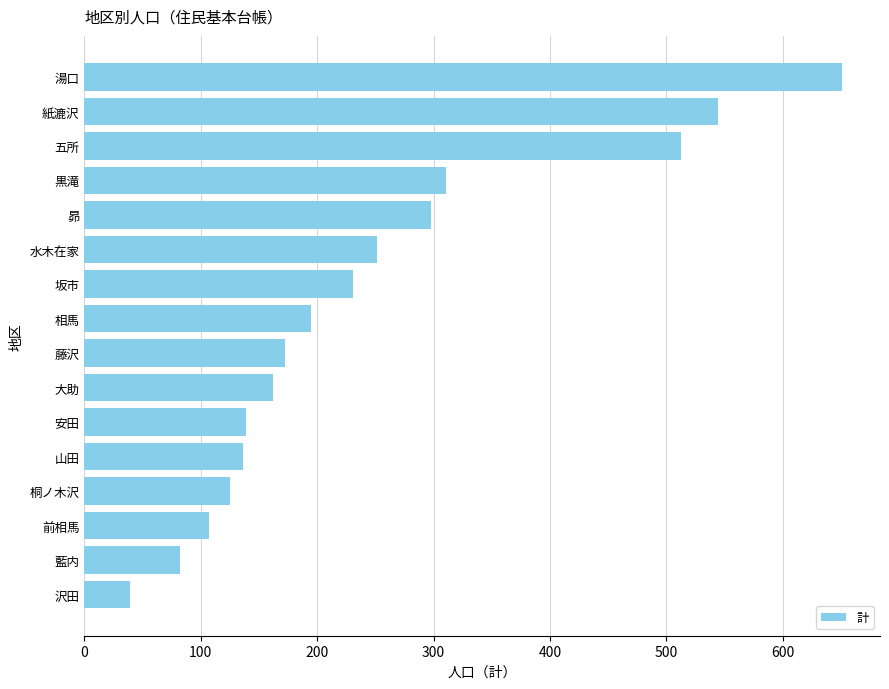

Between 坂市 and 沢田, which is larger?

坂市